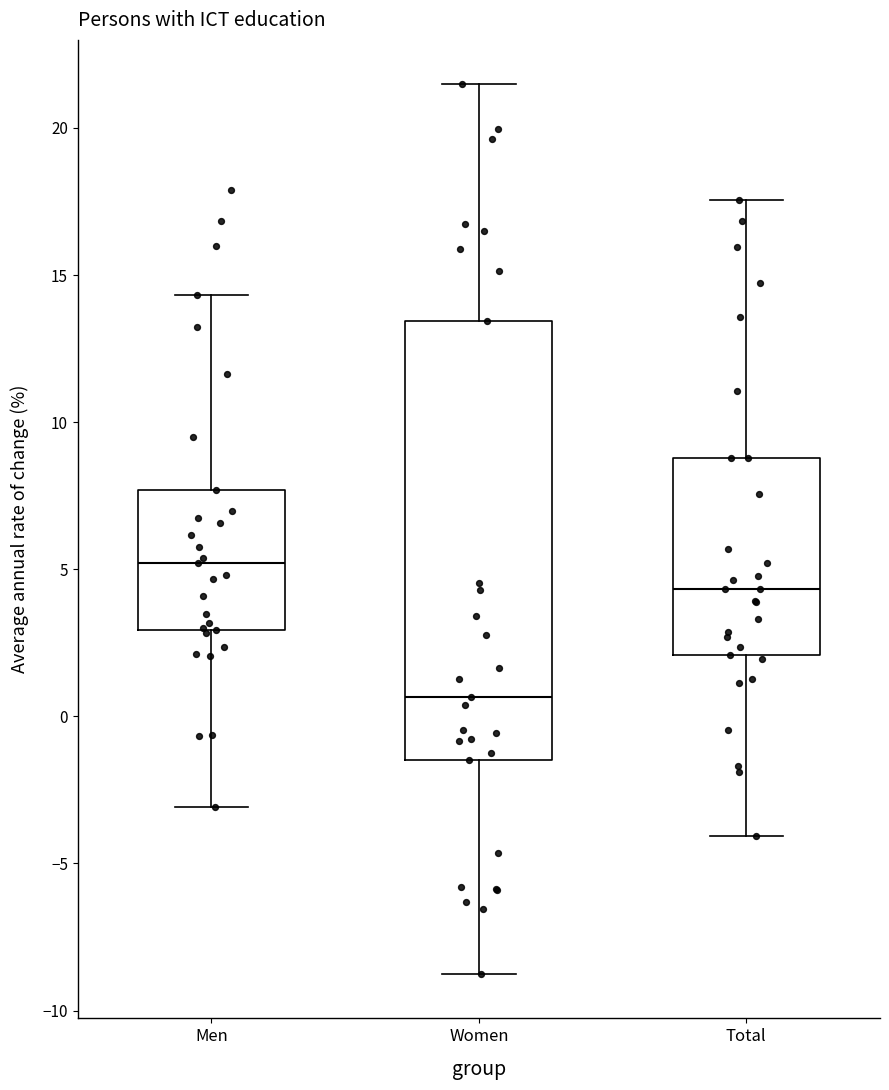

Where does the median line of the box for Women sit on the y-axis? The values are not printed on the chart, so give them approximately, as read against the axis.

0.5